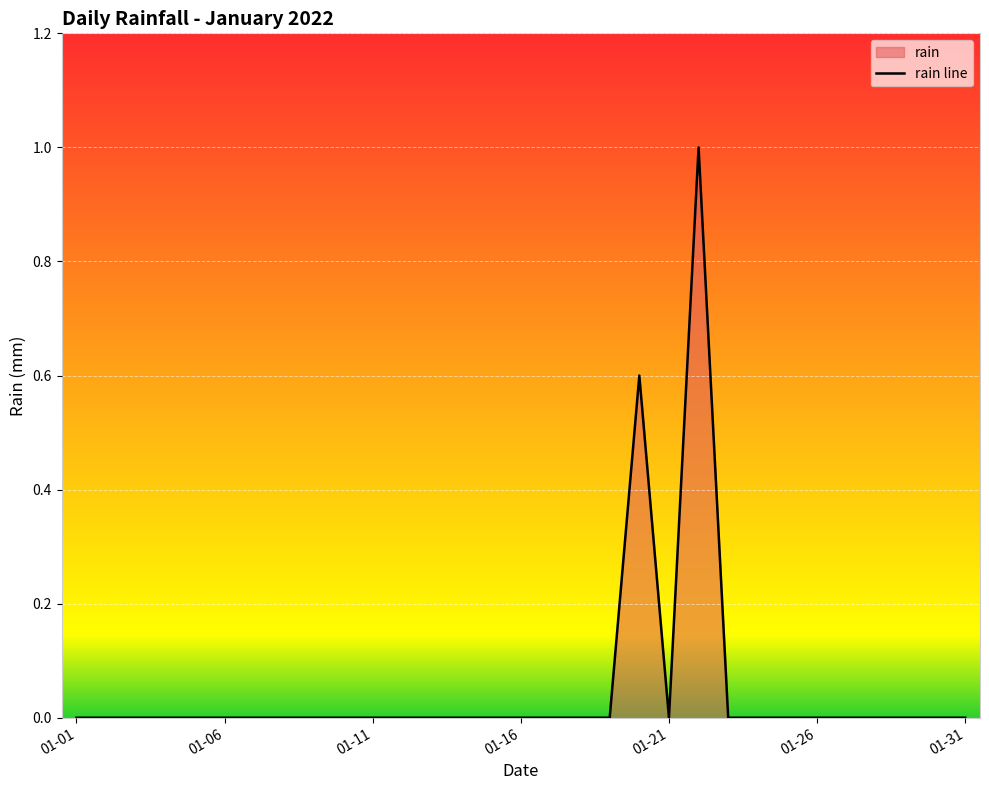

Reading left to right, what are all the values shown in this chart?

0.0	0.0	0.0	0.0	0.0	0.0	0.0	0.0	0.0	0.0	0.0	0.0	0.0	0.0	0.0	0.0	0.0	0.0	0.0	0.6	0.0	1.0	0.0	0.0	0.0	0.0	0.0	0.0	0.0	0.0	0.0